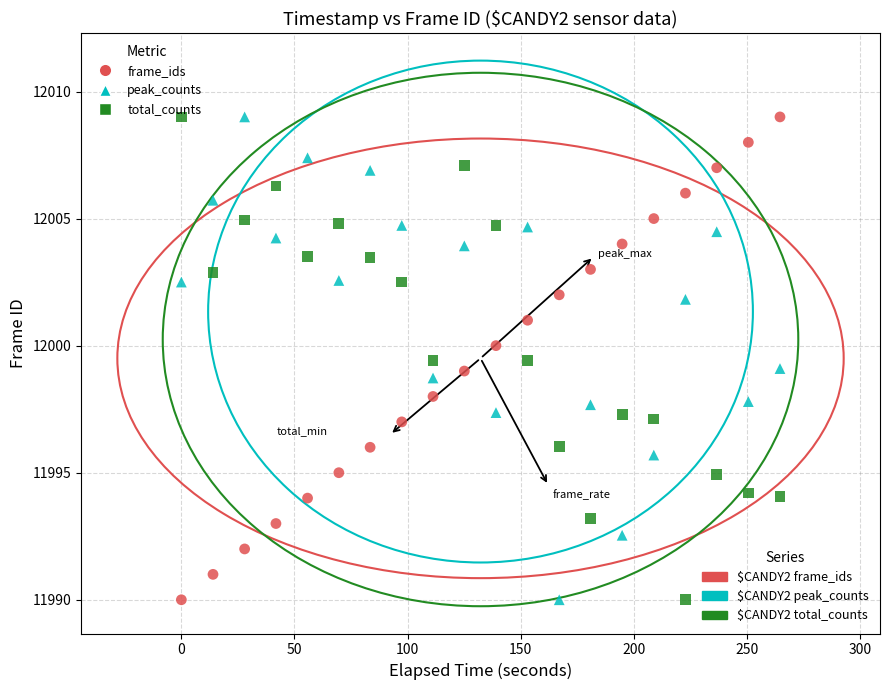

Across all data points, what is the range of X values (max minus min)?

264.6